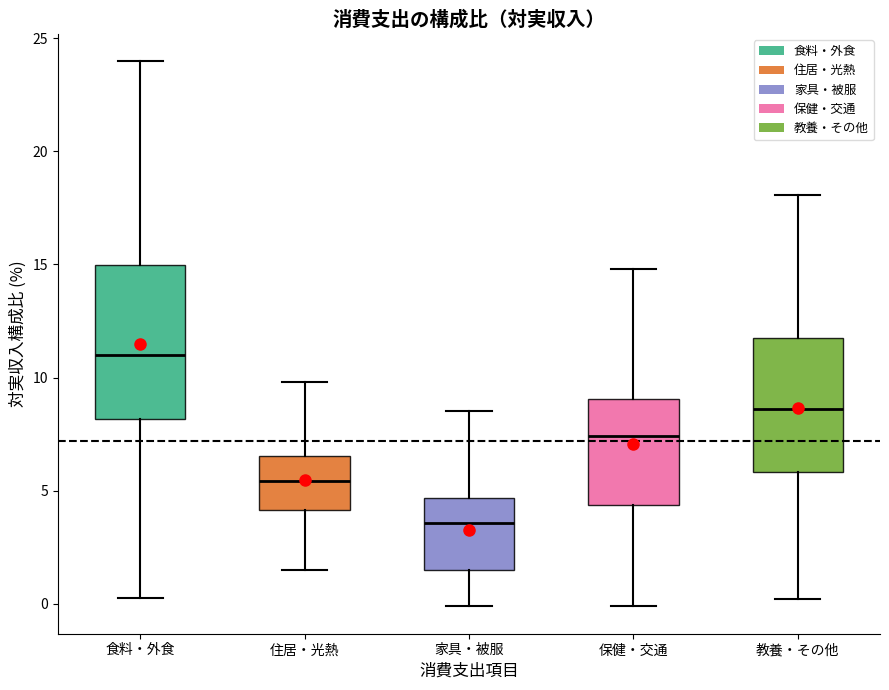

Which box is the tallest, from its lower edge to its upper edge?

食料・外食